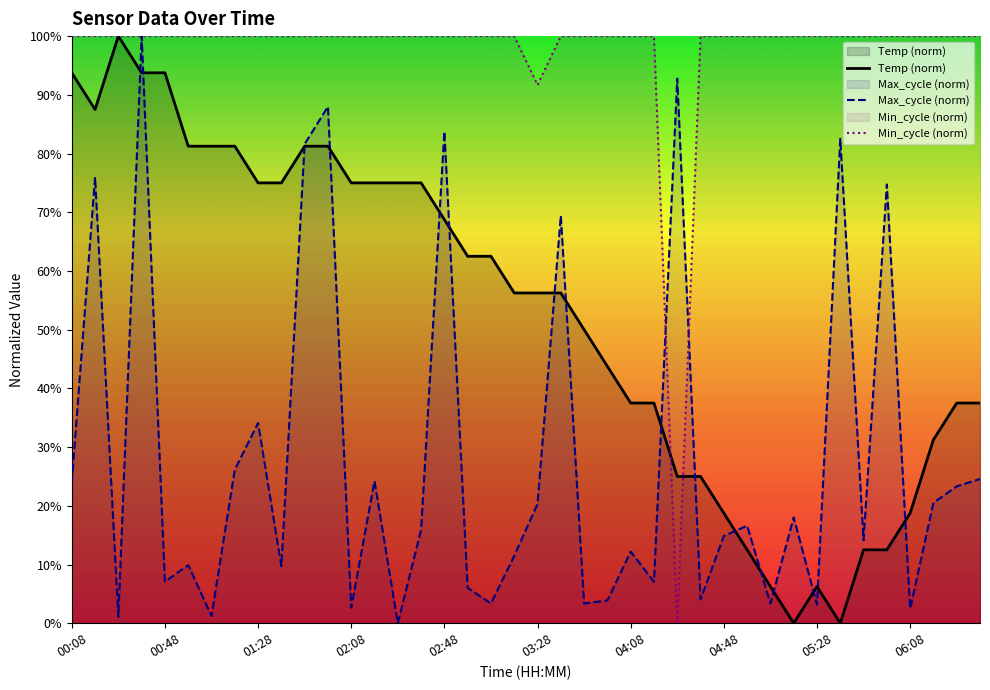

What is the approximate value of Max_cycle (norm) at 22?

3.4